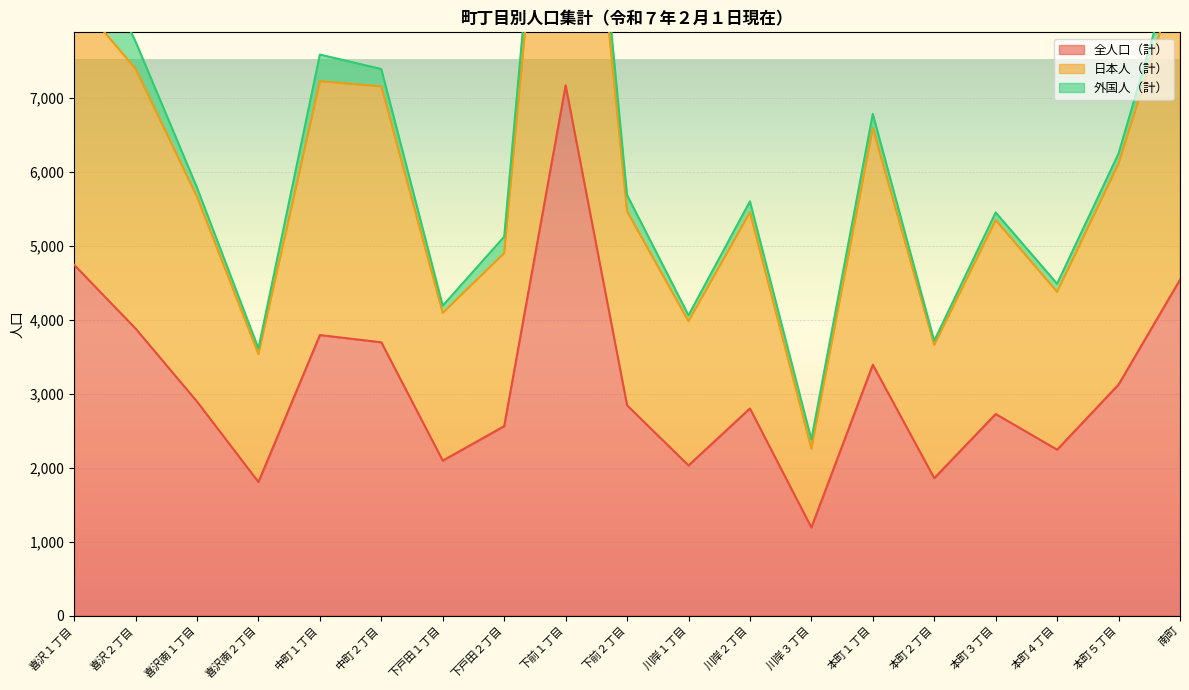

Is it true that 全人口（計） equals 7796 at 南町?

False